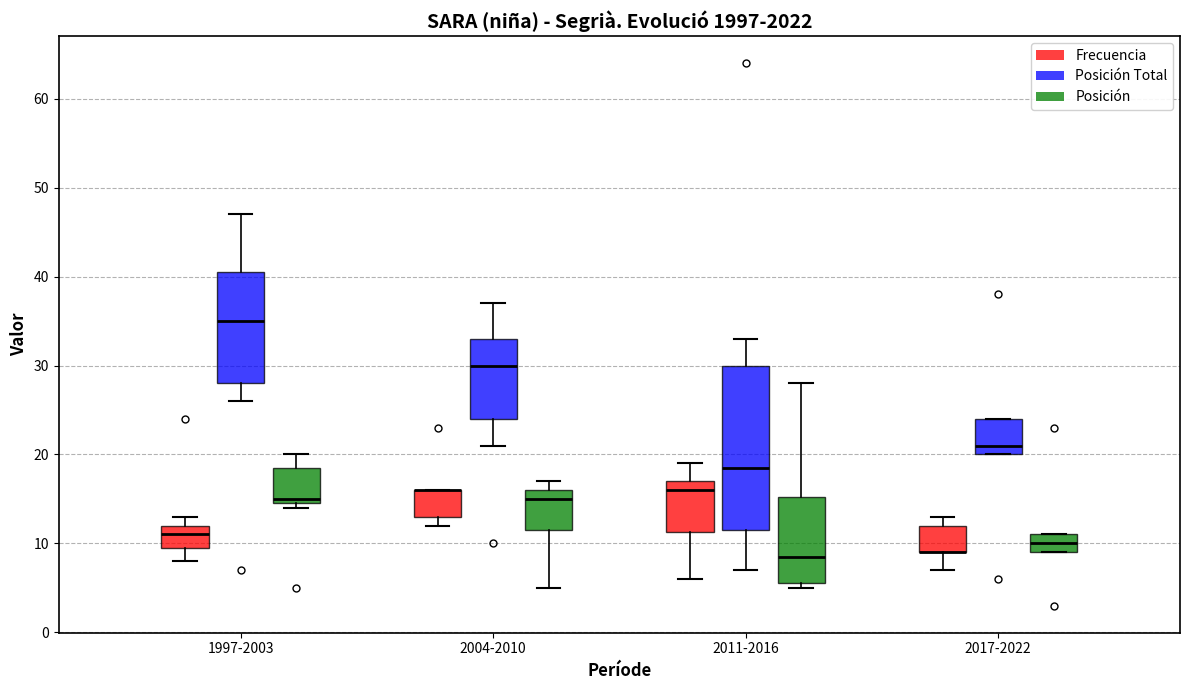

Which box is the tallest, from its lower edge to its upper edge?

2011-2016 (Posición Total)